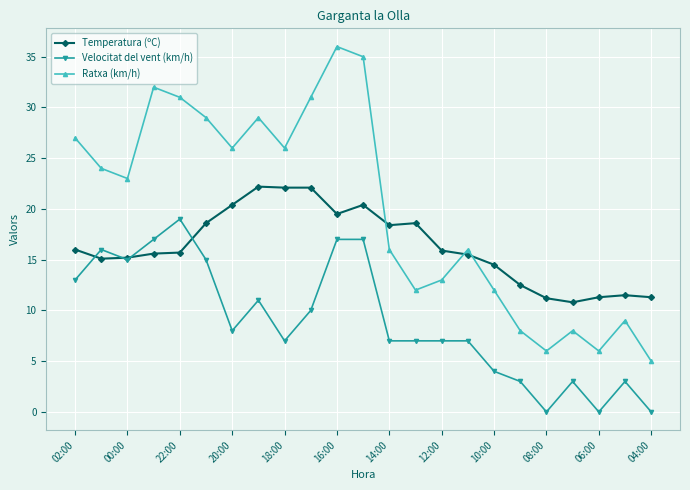

List the series in order of their peak value, highest first.

Ratxa (km/h), Temperatura (ºC), Velocitat del vent (km/h)